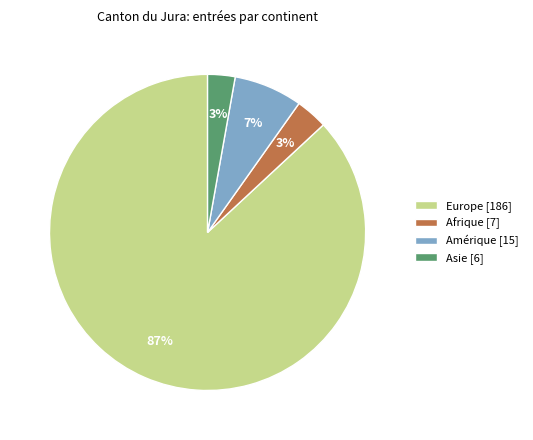

Is it true that Europe is 87% of the pie?

True